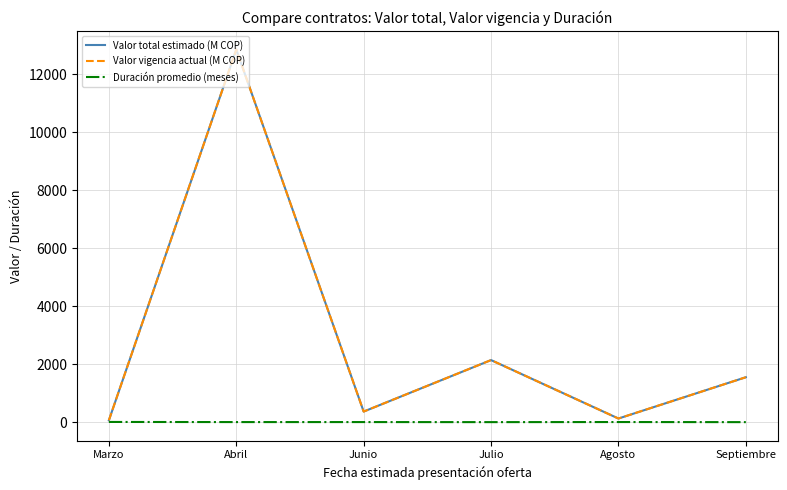

Is this an area chart (filled region under the line)?

No